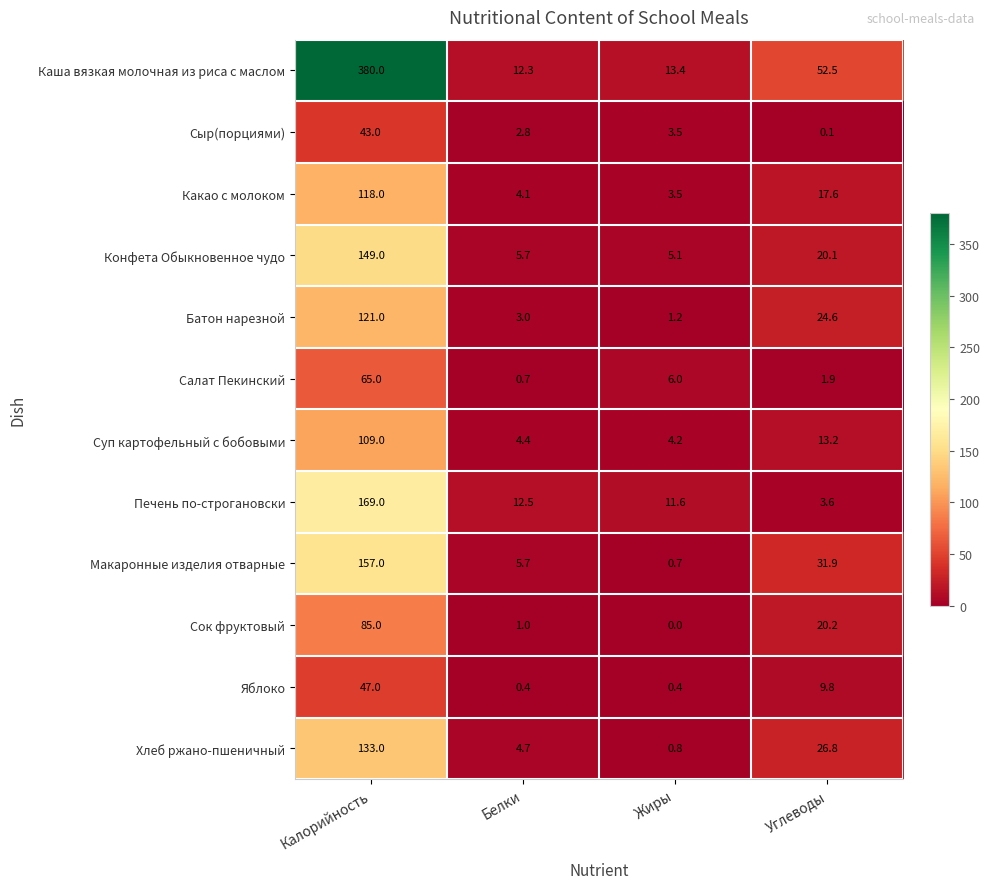

Count the number of data series in this chart.

12